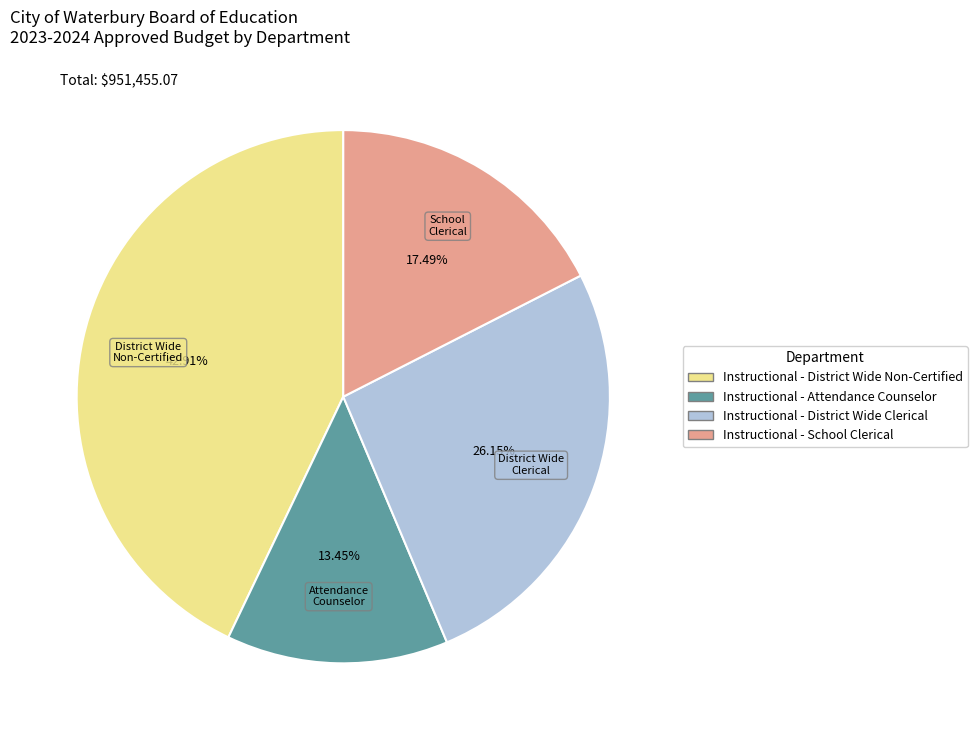

What is the total percentage of Instructional - School Clerical and Instructional - Attendance Counselor?

30.9%